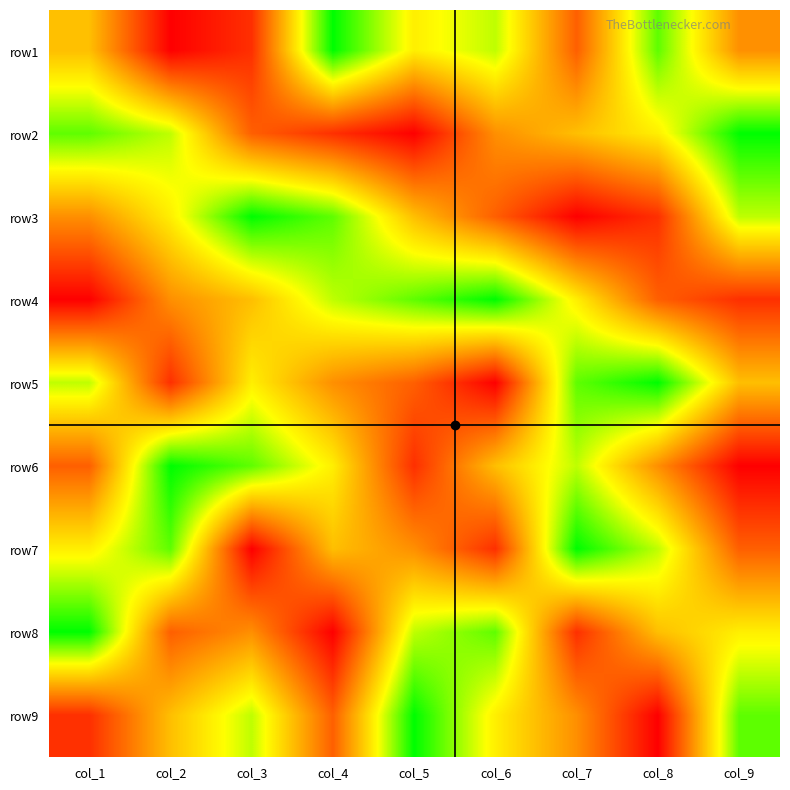

What is the total value across all series at col_1?

45